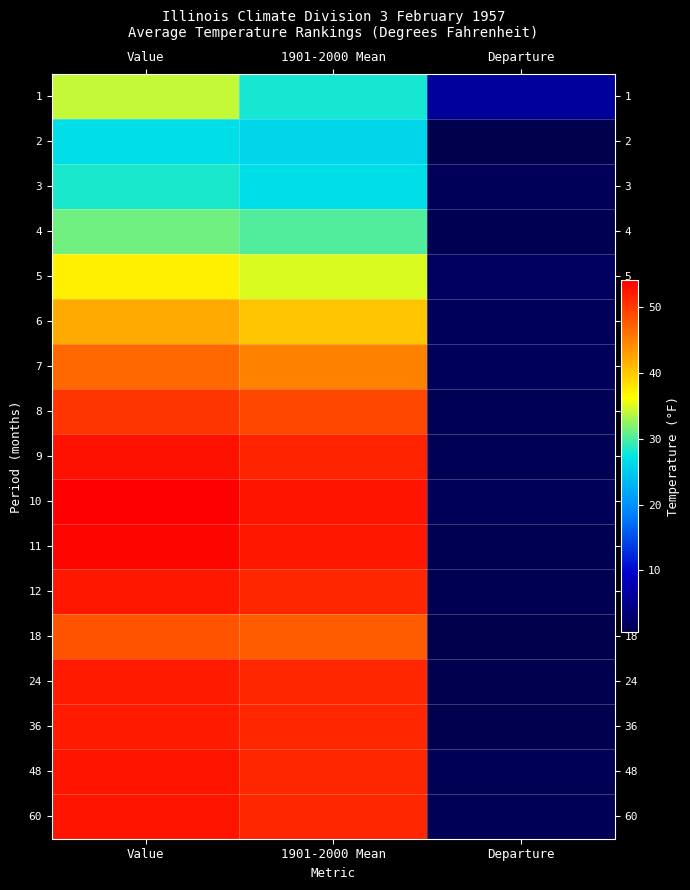

At 1901-2000 Mean, list the series in order from largest to smallest.

10, 11, 9, 12, 24, 36, 48, 60, 8, 18, 7, 6, 5, 4, 1, 3, 2